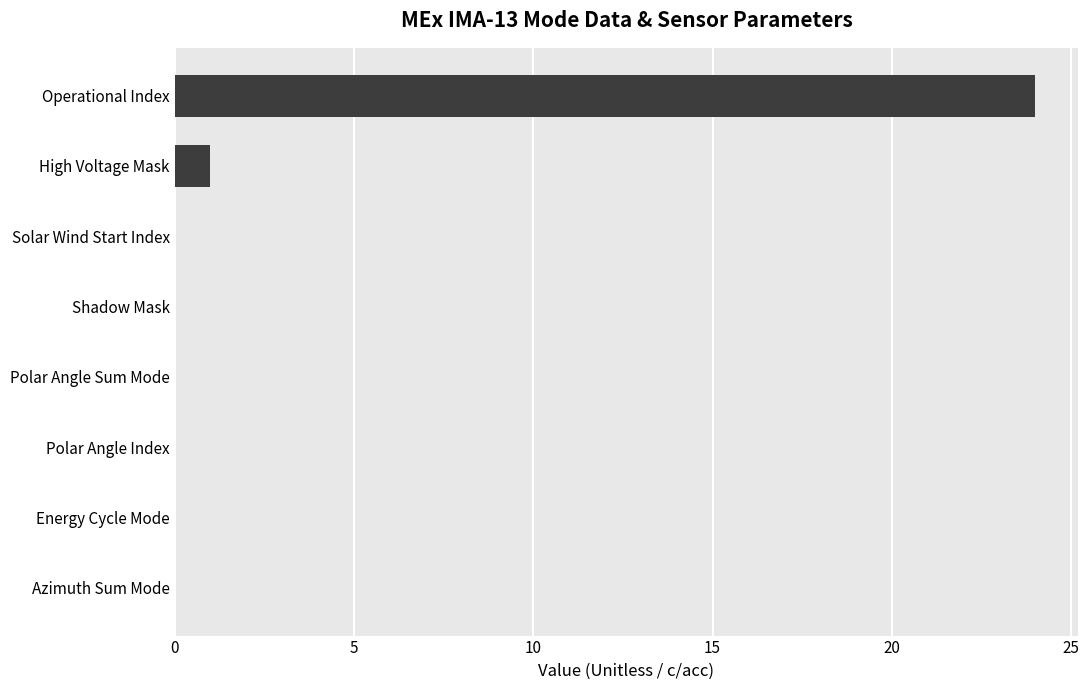

What is the maximum value shown in the chart?

24